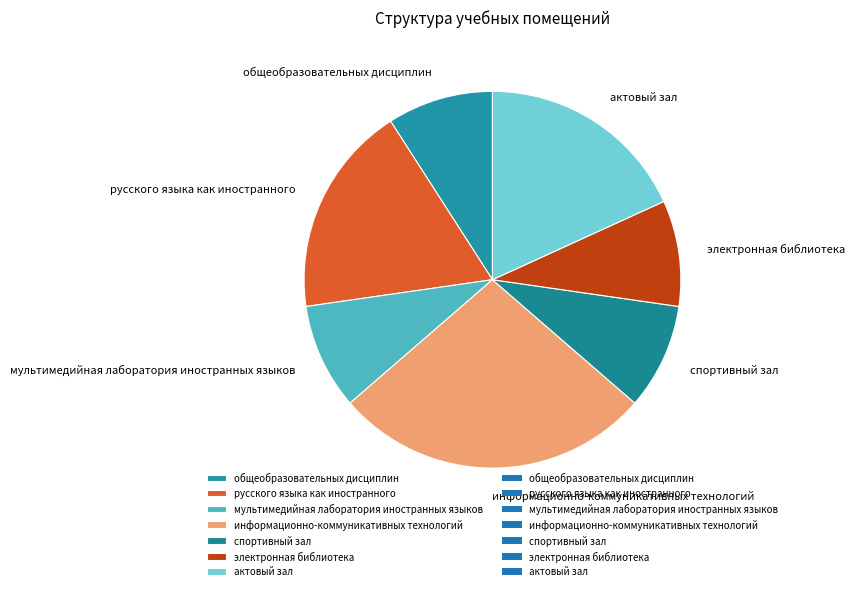

Count the number of slices in the pie.

7